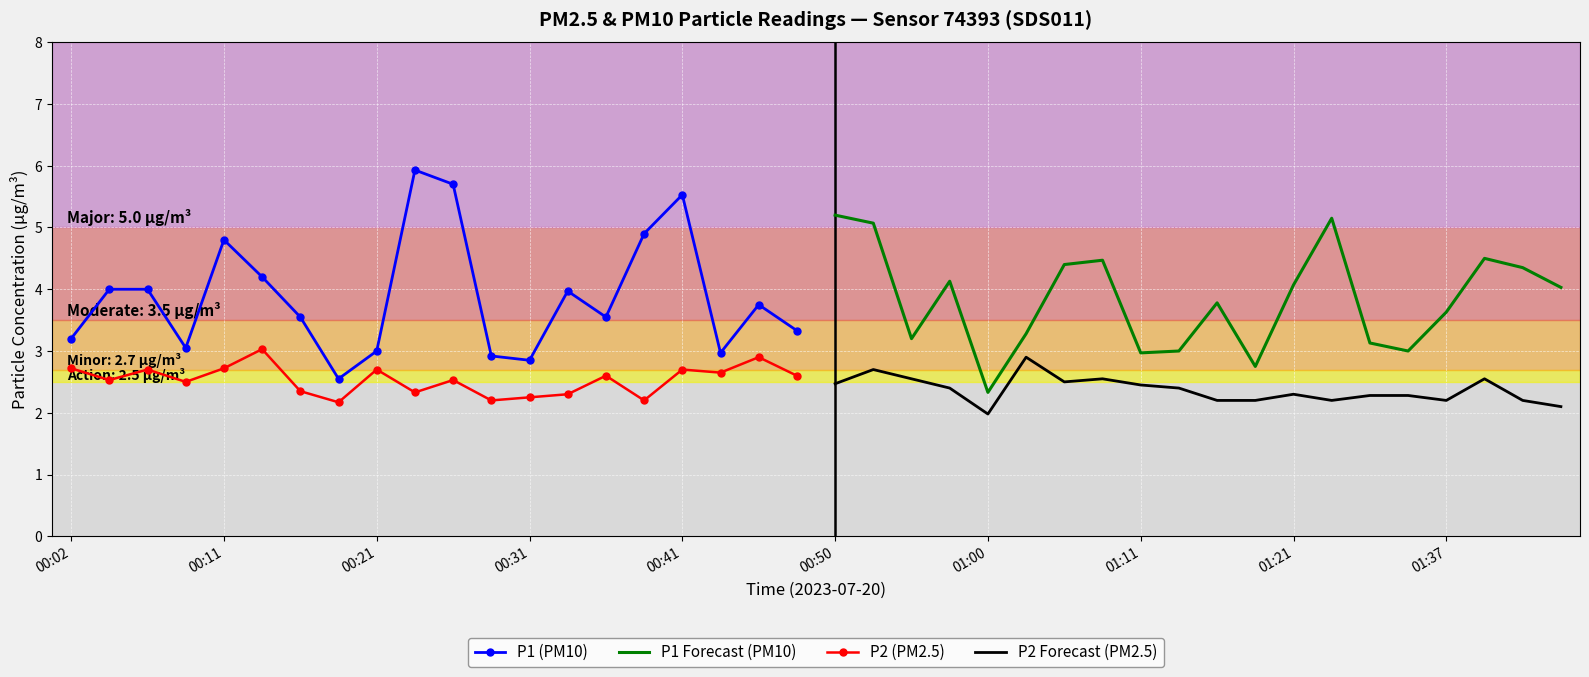

True or false: P2 (PM2.5) and P1 (PM10) cross at least once.

False